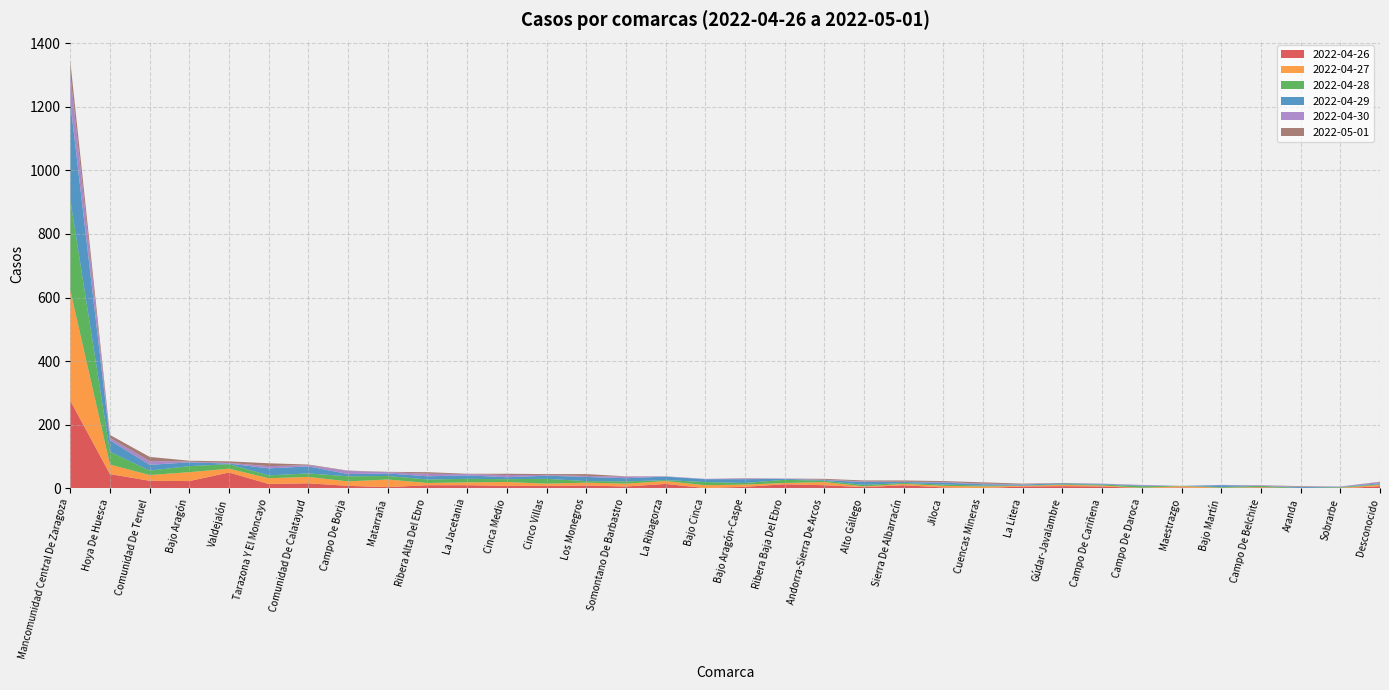

Reading right to left, list all the values displayed in this chart.

2022-04-26: 7	0	0	3	0	3	1	6	7	6	1	3	10	4	10	13	5	1	14	6	9	8	8	10	10	4	8	16	14	50	23	24	45	276
2022-04-27: 4	2	0	1	2	4	1	3	4	2	5	5	4	2	10	4	7	9	9	9	9	7	12	9	7	24	14	20	18	12	28	18	30	347
2022-04-28: 2	2	1	4	2	1	5	3	2	1	3	4	3	5	4	10	5	10	3	7	5	15	9	11	11	11	16	11	9	14	19	14	40	285
2022-04-29: 3	1	3	0	6	0	2	2	3	3	4	6	3	9	2	3	12	9	11	10	13	10	6	11	10	8	7	22	22	2	12	18	36	305
2022-04-30: 4	1	1	2	1	0	2	1	0	1	2	2	1	2	1	1	2	1	1	5	3	2	7	4	8	4	10	4	7	2	2	12	8	90
2022-05-01: 1	0	2	0	0	0	0	0	1	2	4	3	4	3	3	0	1	0	0	1	6	3	4	1	5	1	1	2	9	5	3	13	9	40